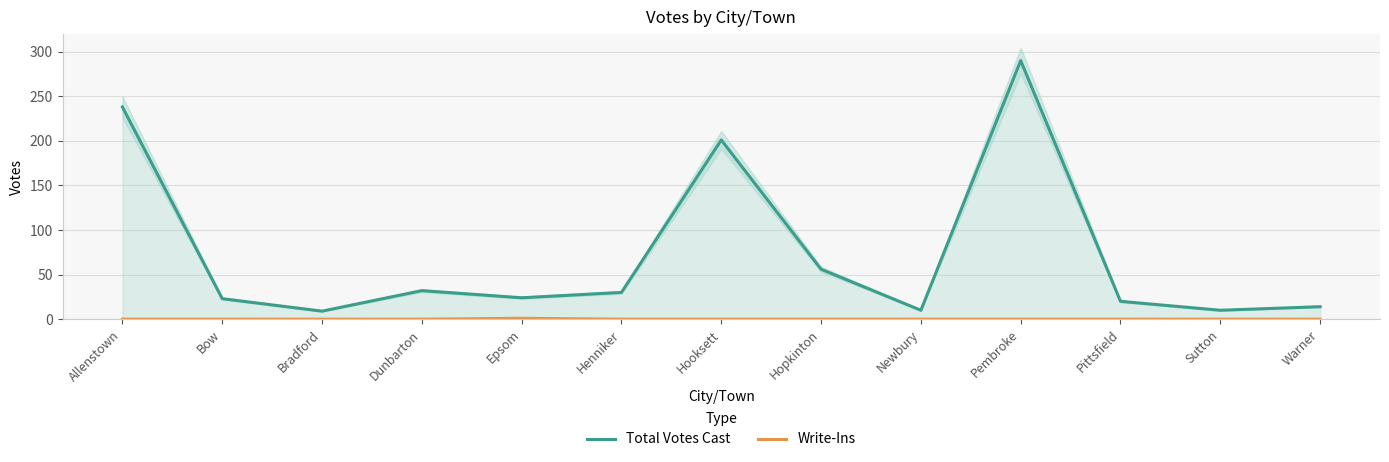

At which label is Total Votes Cast closest to 149?

Hooksett